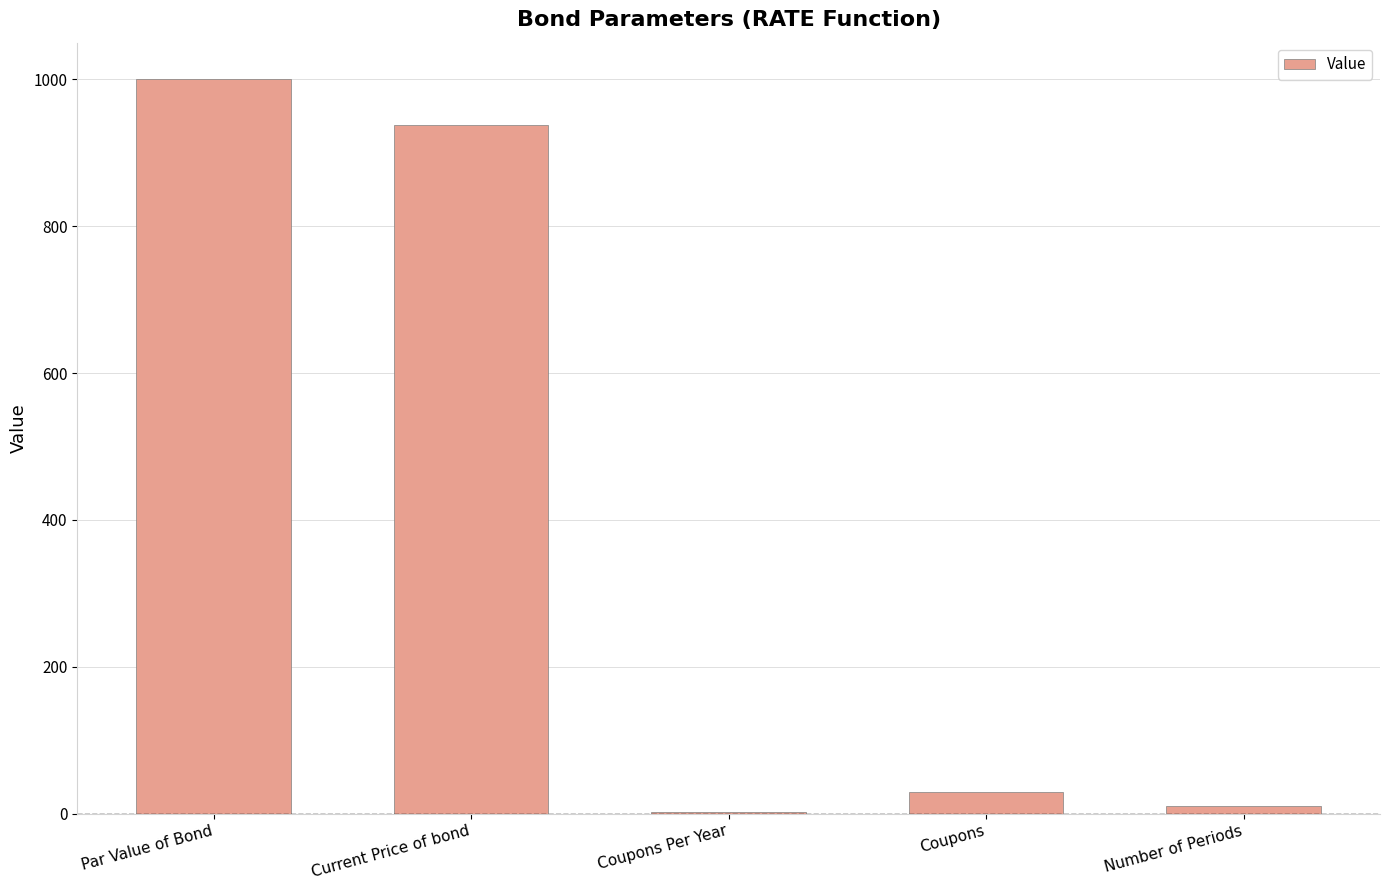

Reading left to right, transcribe all the data shown in this chart.

Par Value of Bond=1000.0	Current Price of bond=938.4	Coupons Per Year=2.0	Coupons=30.0	Number of Periods=10.0